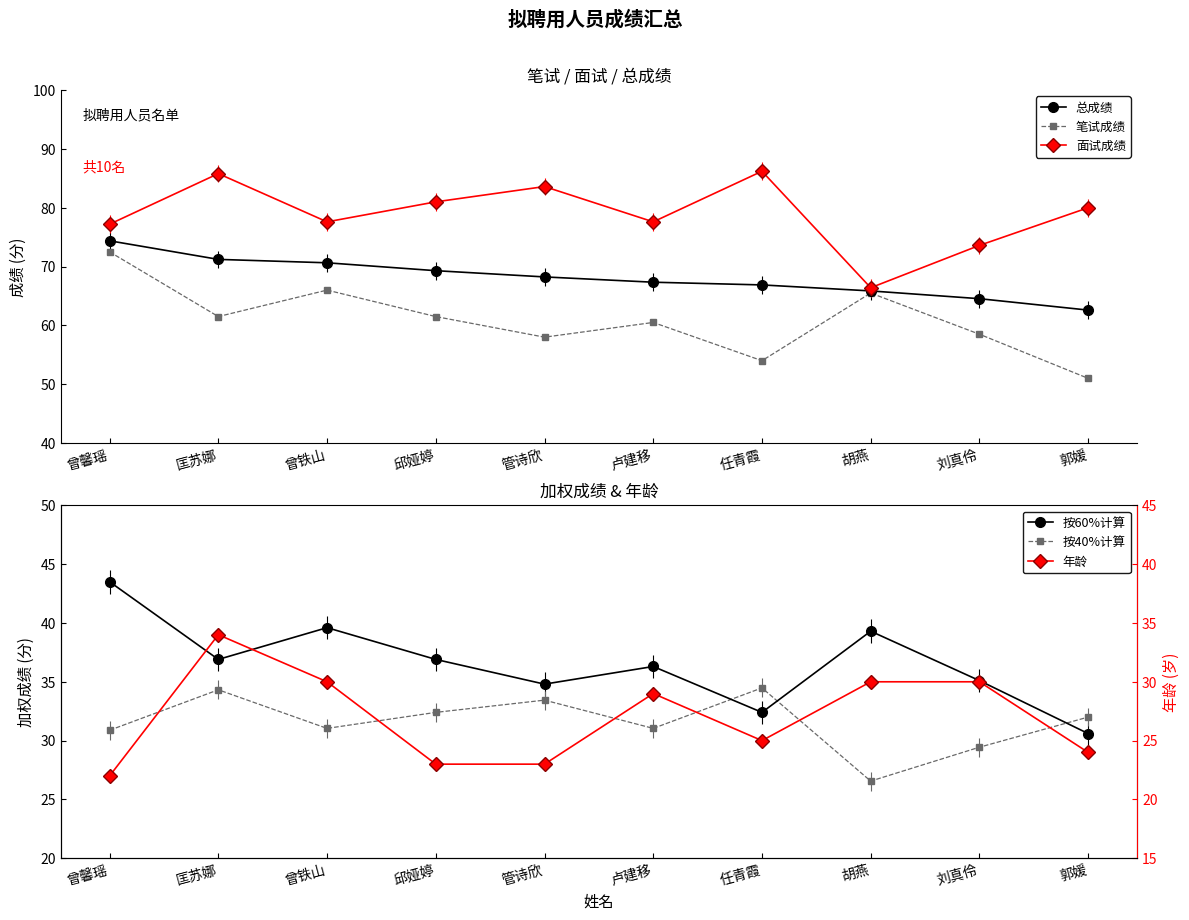

True or false: 面试成绩 and 按60%计算 intersect in this chart.

False